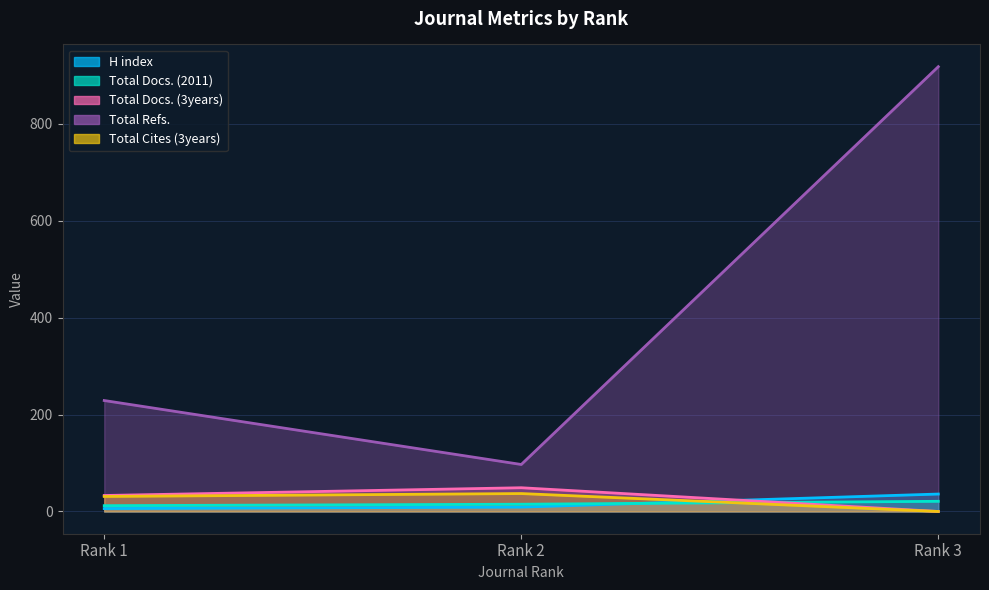

Is the value of Total Docs. (3years) at Rank 3 greater than the value of H index at Rank 3?

No